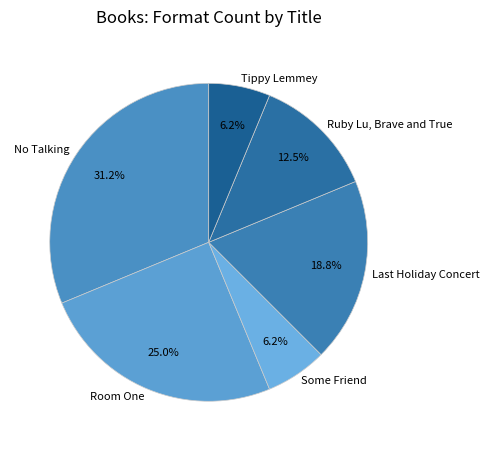

How many segments does this pie chart have?

6